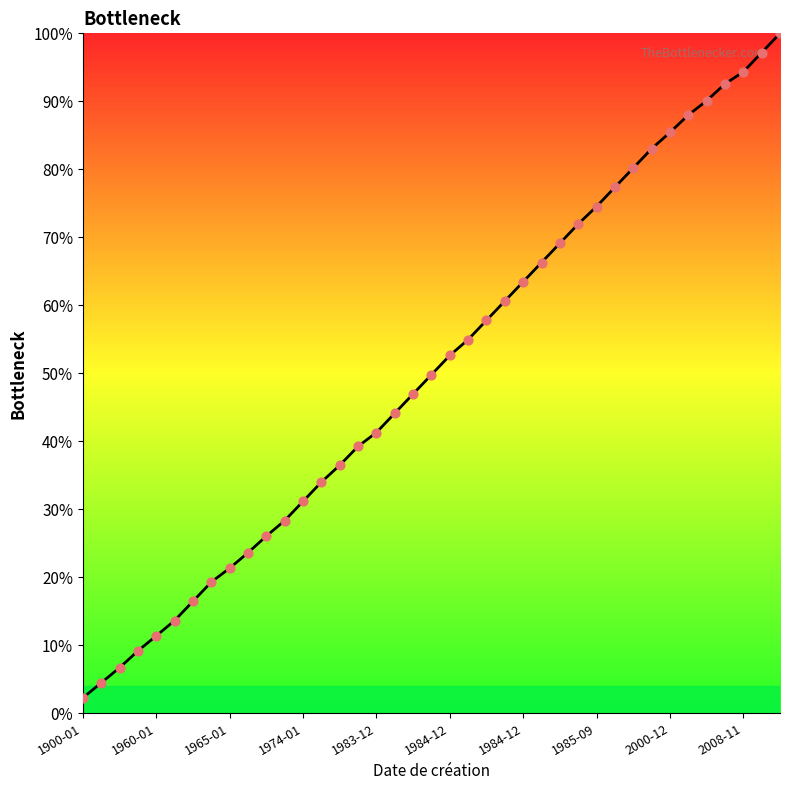

What is the difference between the maximum and minimum values?

97.7